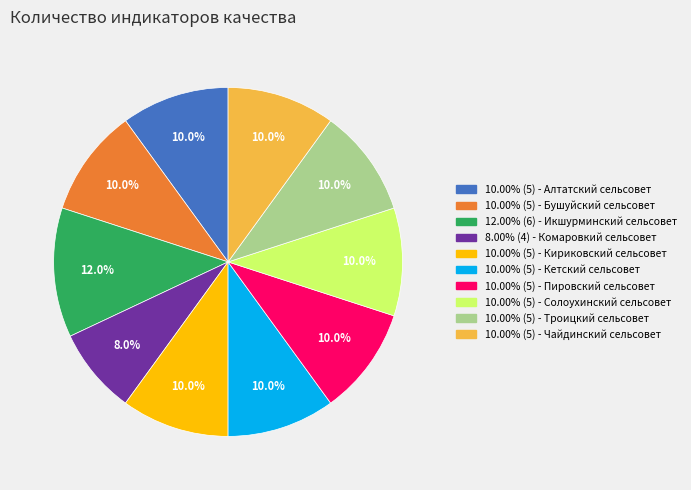

Does any single category account for the majority?

No